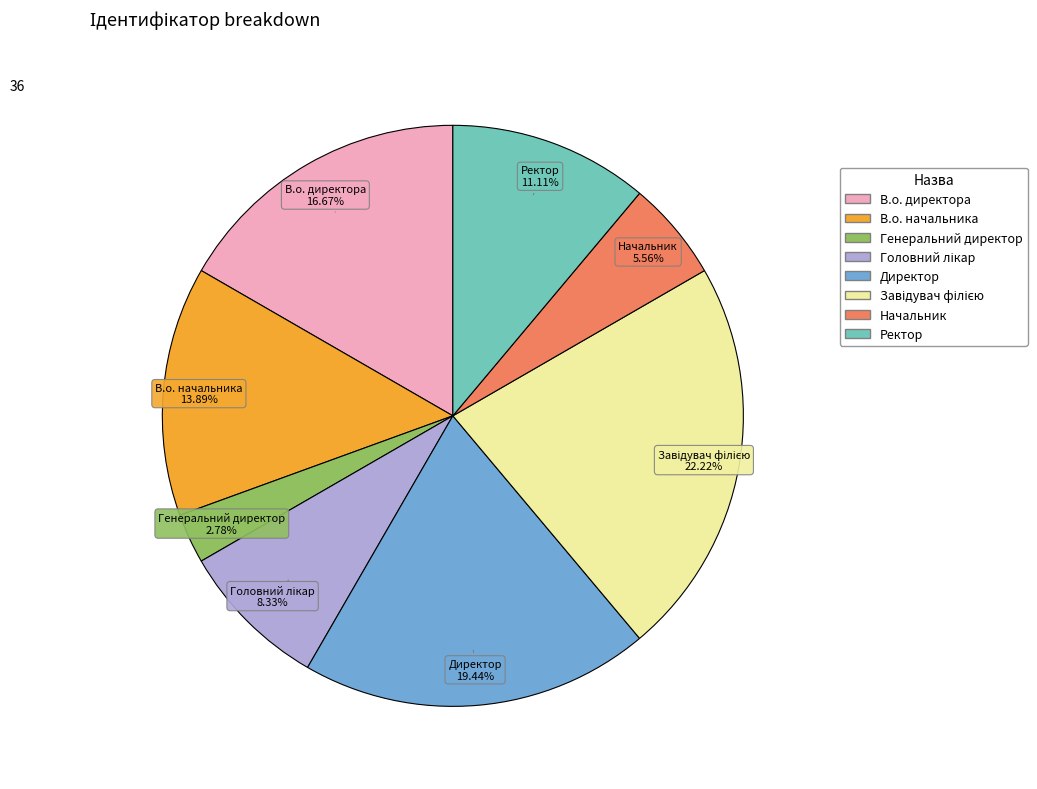

Does any single category account for the majority?

No